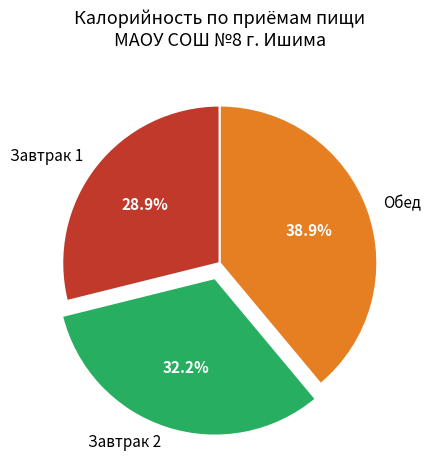

Does Обед represent more than half of the total?

No